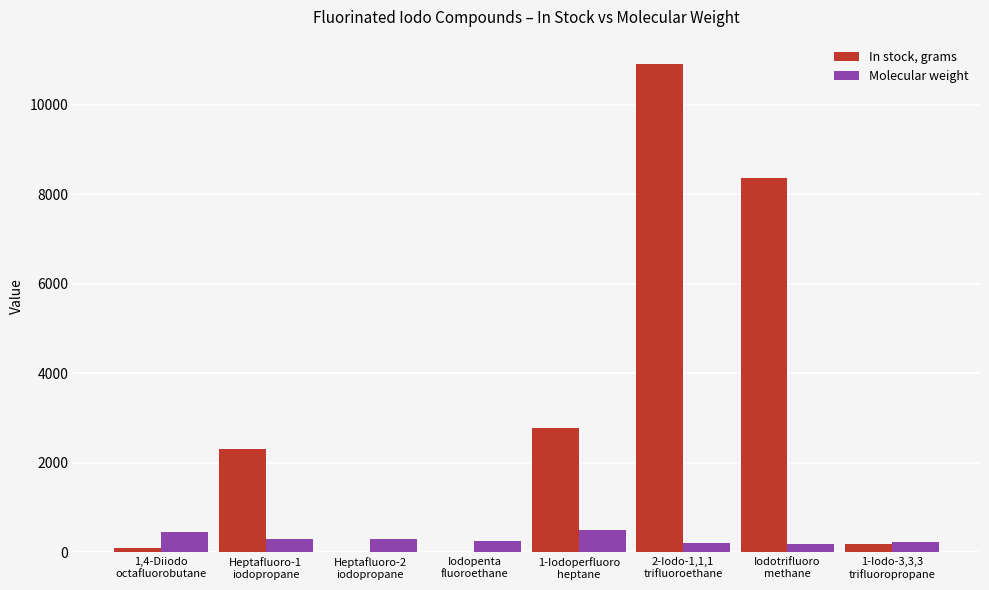

What is the greatest value displayed?

10910.0